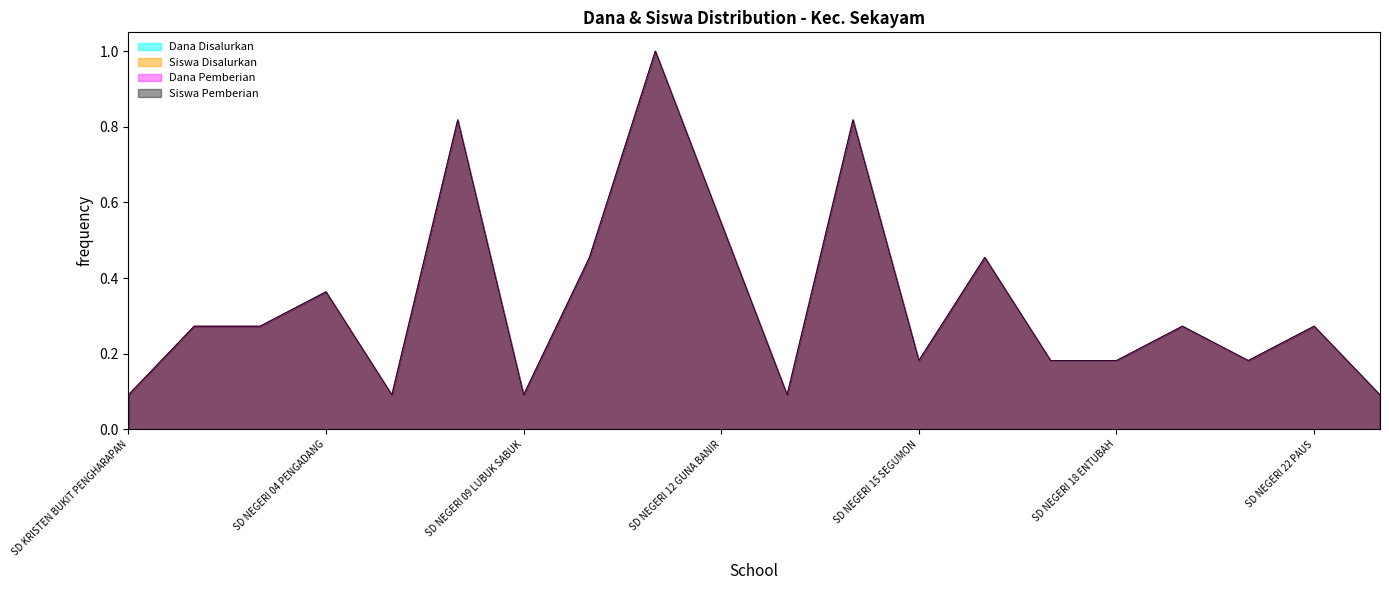

How many Siswa Pemberian values are between 0 and 1?

20